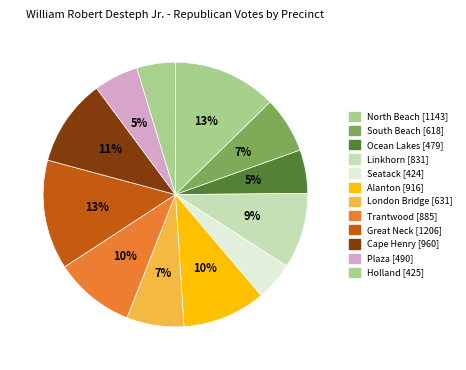

To the nearest percent, what is the combined percentage of Plaza and Ocean Lakes?

11%